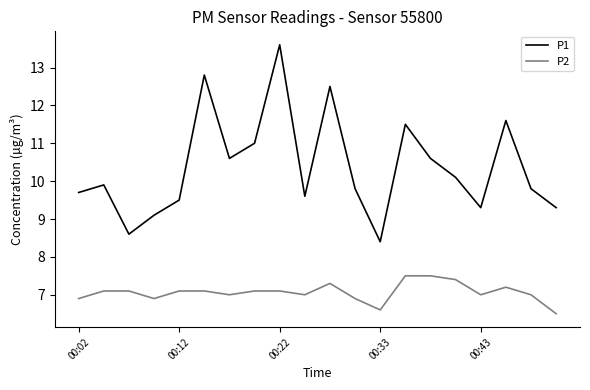

Rank the series by their maximum value, from highest to lowest.

P1, P2